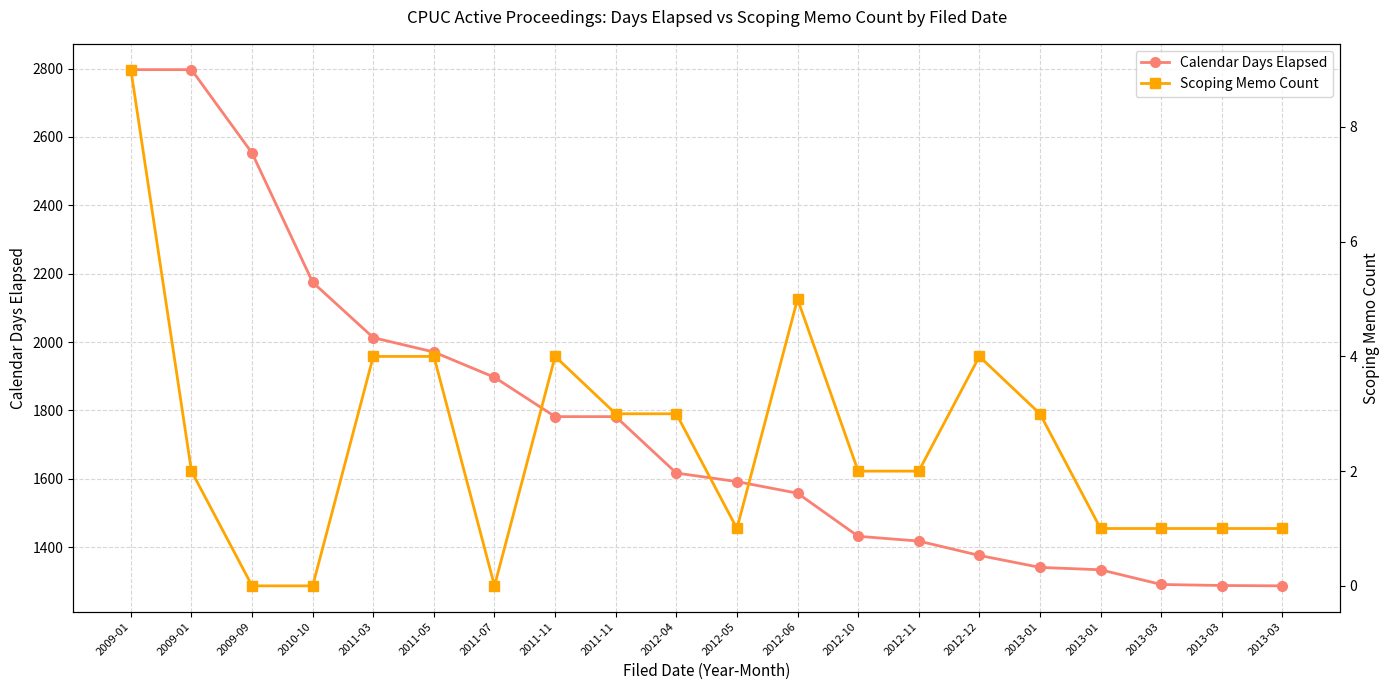

Which series has the largest total across all categories?

Calendar Days Elapsed